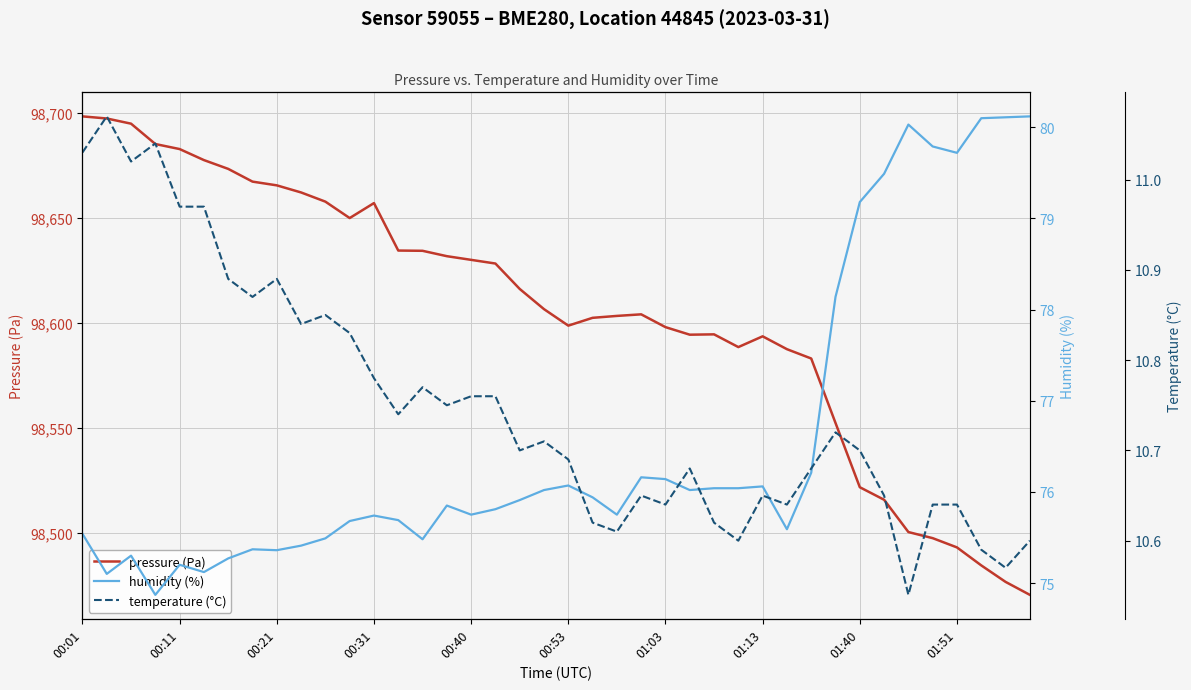

At which category does the chart reach its minimum across all series?

34